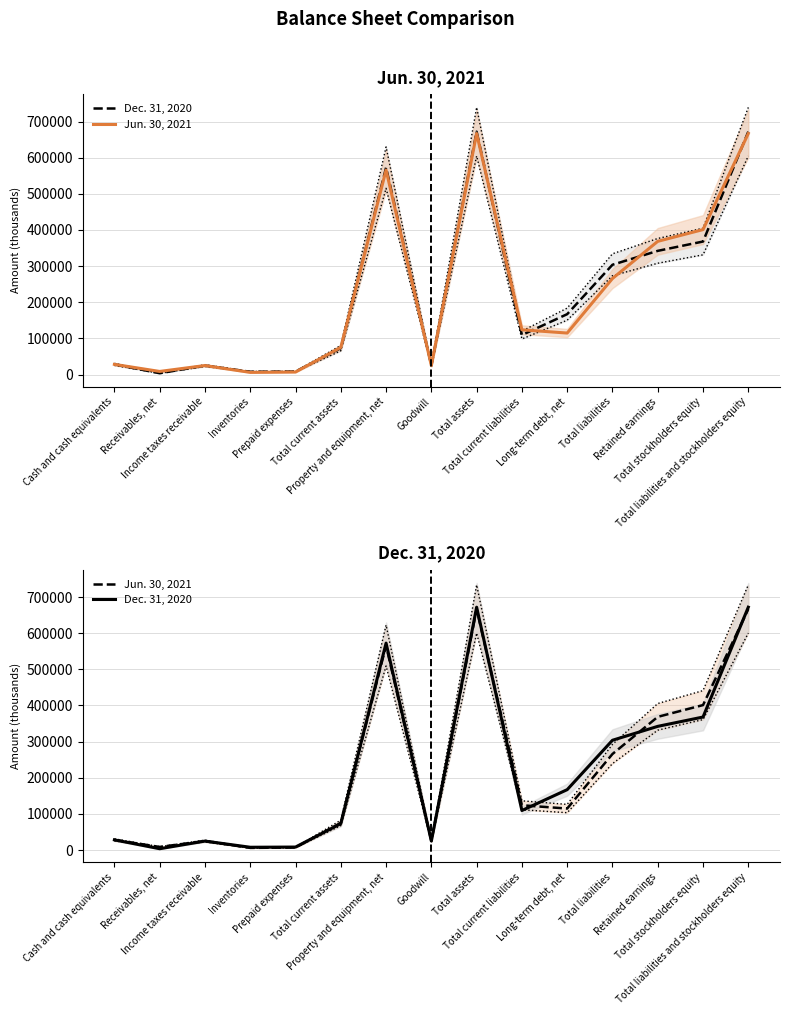

At which category does Dec. 31, 2020 reach its first local valley?

Receivables, net